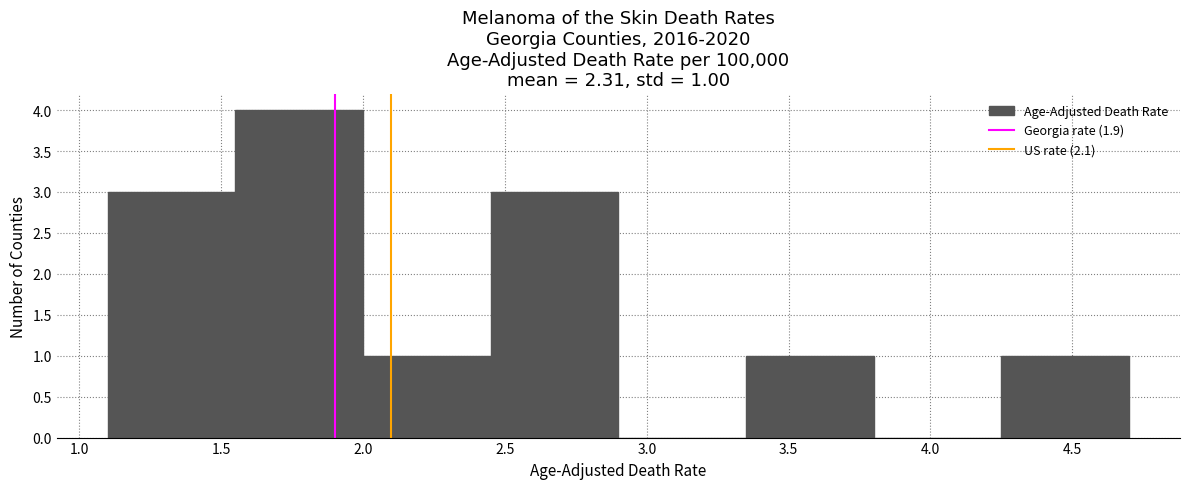

Over which range of the x-axis is the bar tallest?

1.55 to 2.00